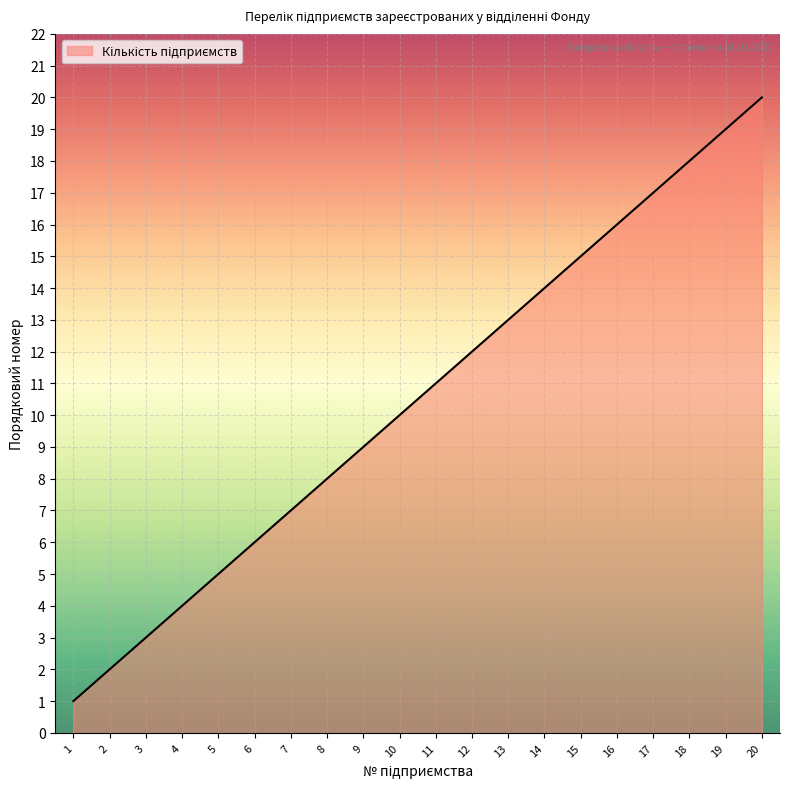

Which label corresponds to the largest value in the chart?

20